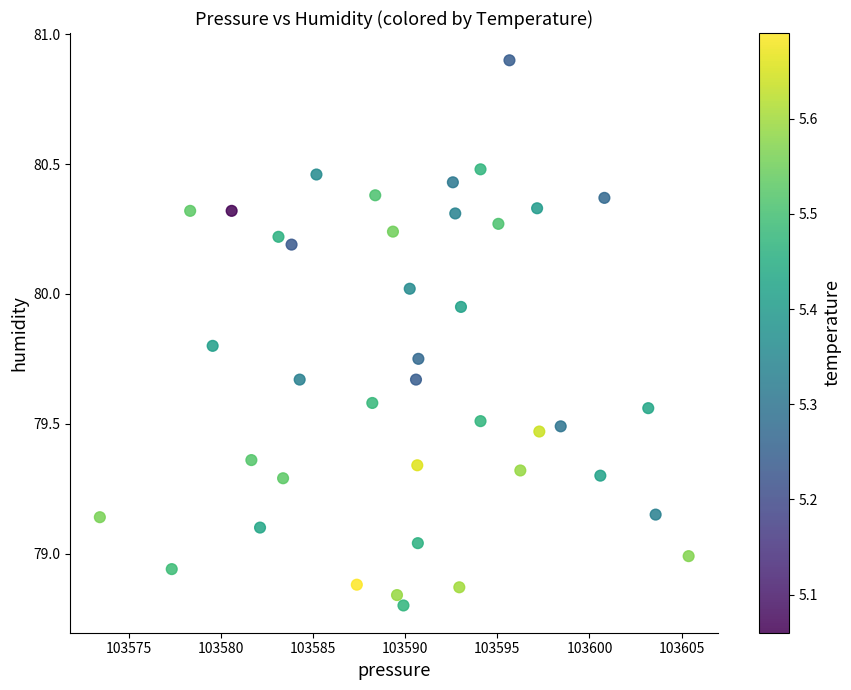

What is the range of X values (max minus min)?

31.9